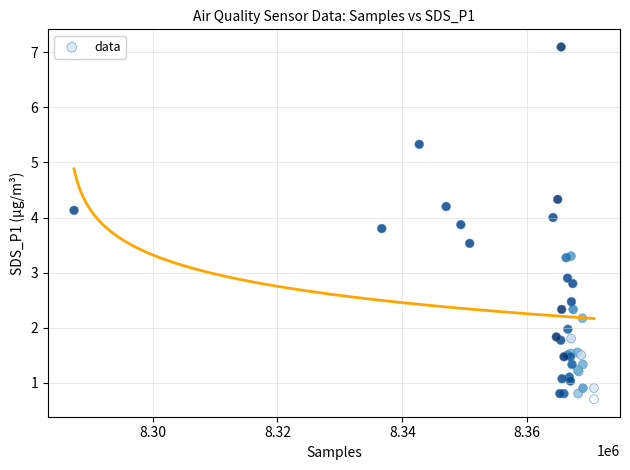

What Y value in the scatter plot is closest to 3?

2.9